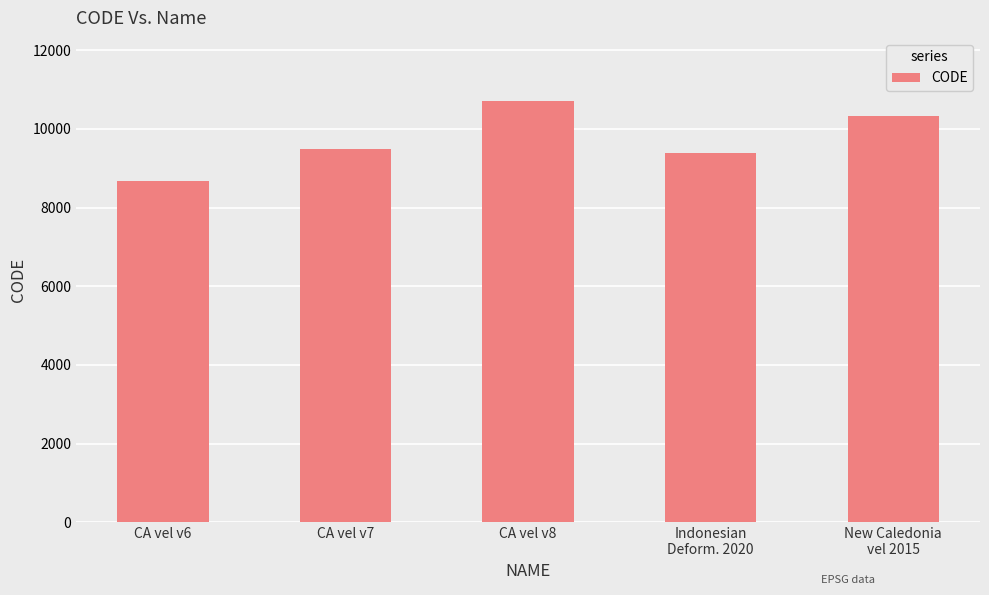

Which has a higher value, New Caledonia
vel 2015 or CA vel v7?

New Caledonia
vel 2015